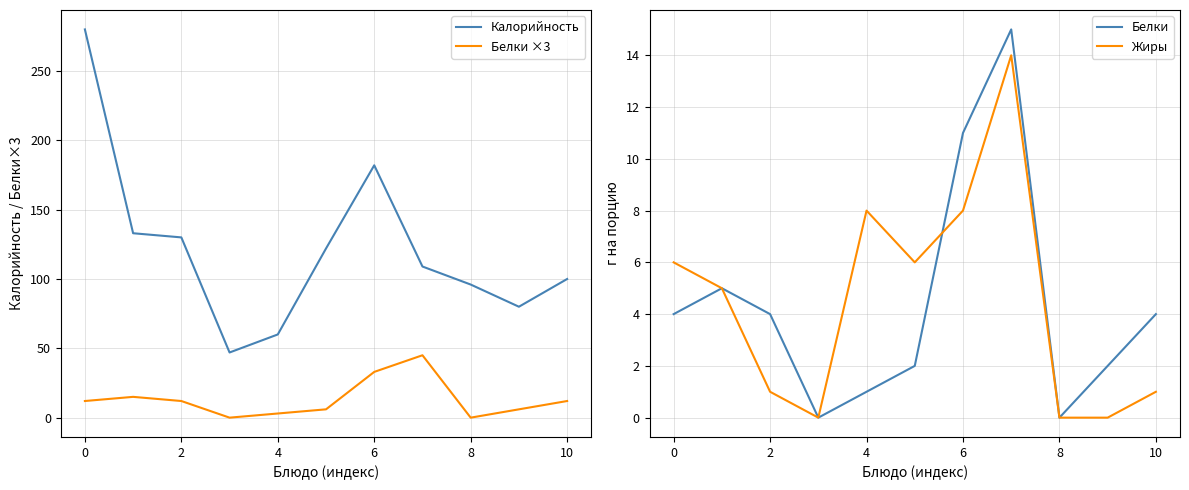

What are all the series names shown in the legend?

Калорийность, Белки ×3, Белки, Жиры